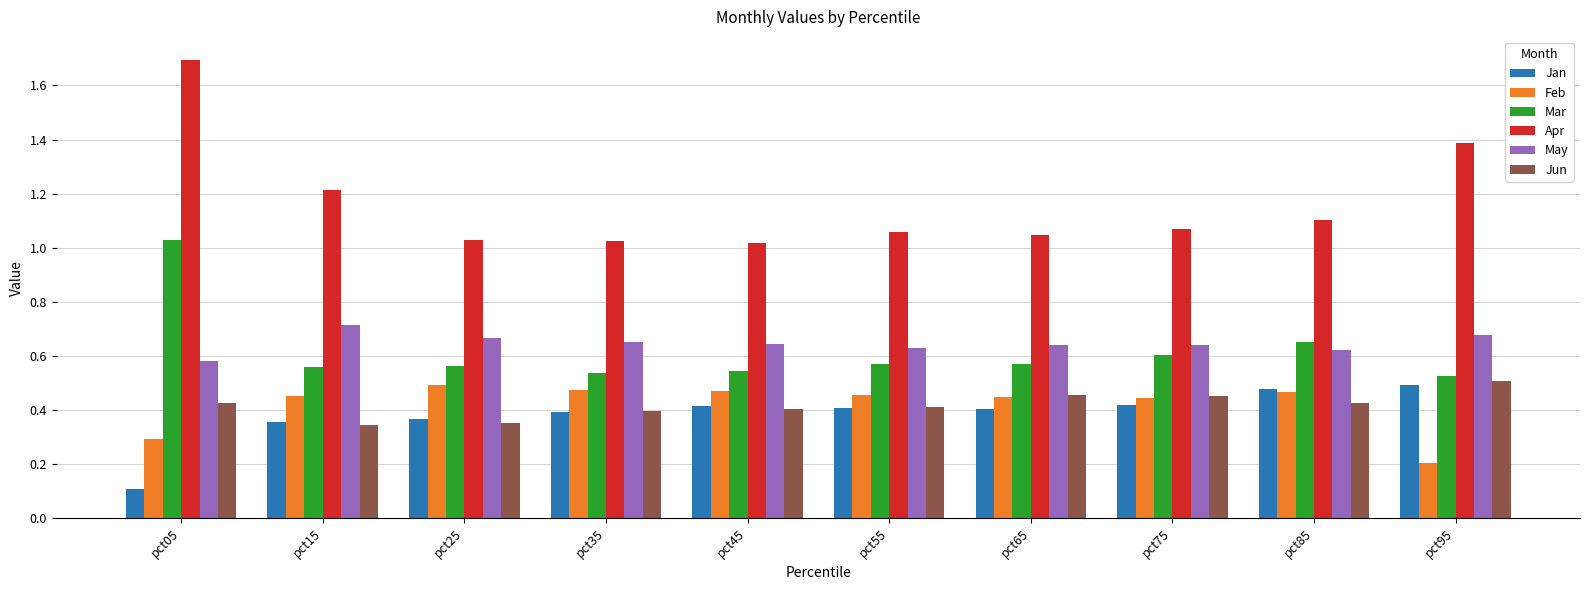

Where is Feb nearest to the value 0?

pct95